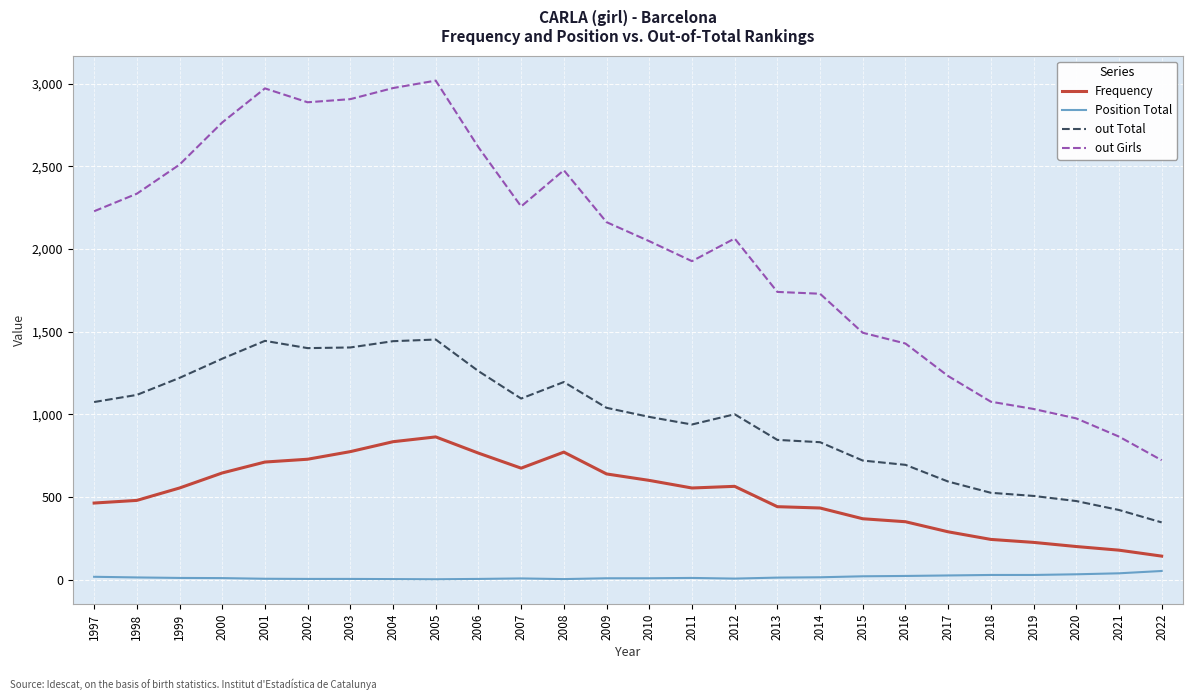

Rank the series at 2018 from lowest to highest value.

Position Total, Frequency, out Total, out Girls